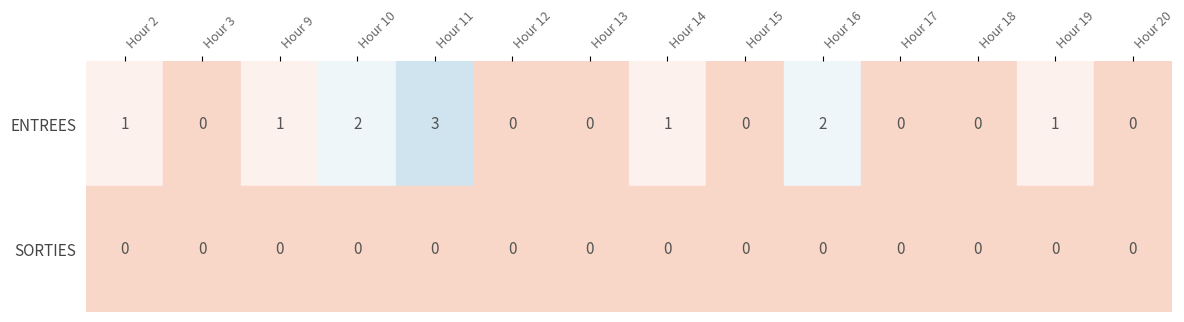

How many distinct data groups are displayed?

2